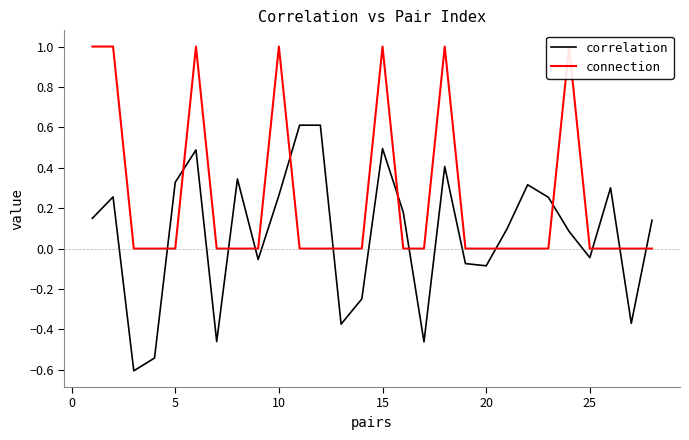

What is the difference between the second highest and second lowest values in the correlation series?

1.2